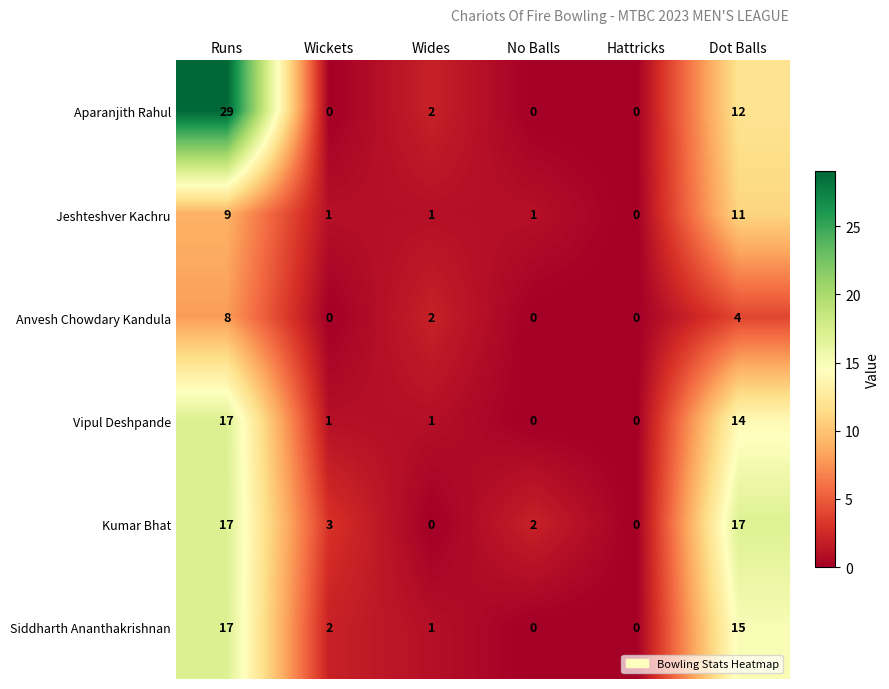

Between Wickets and Hattricks, which series saw the biggest shift?

Kumar Bhat